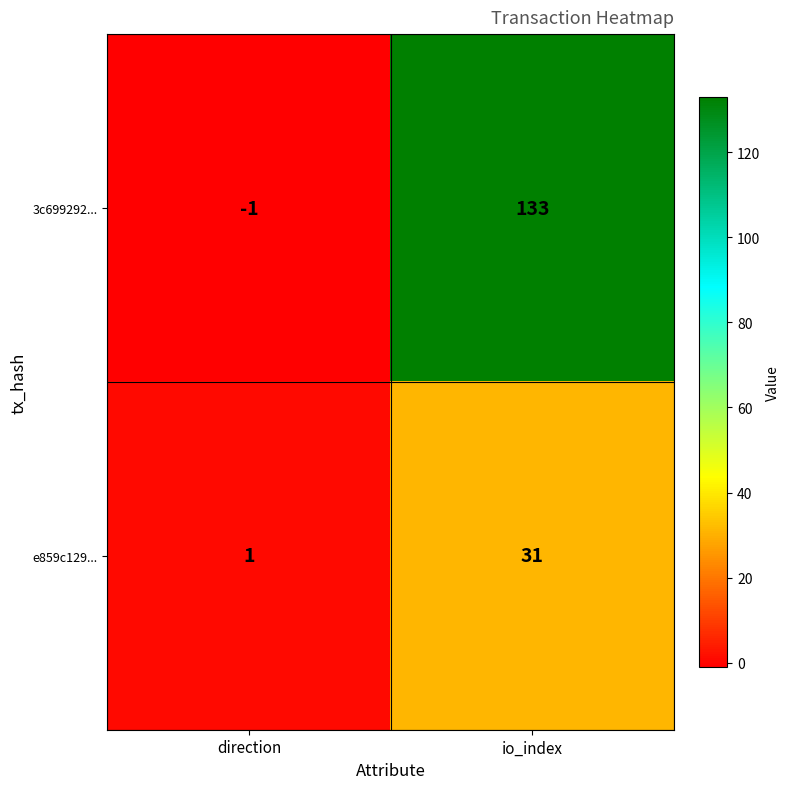

Count the number of categories in the chart.

2